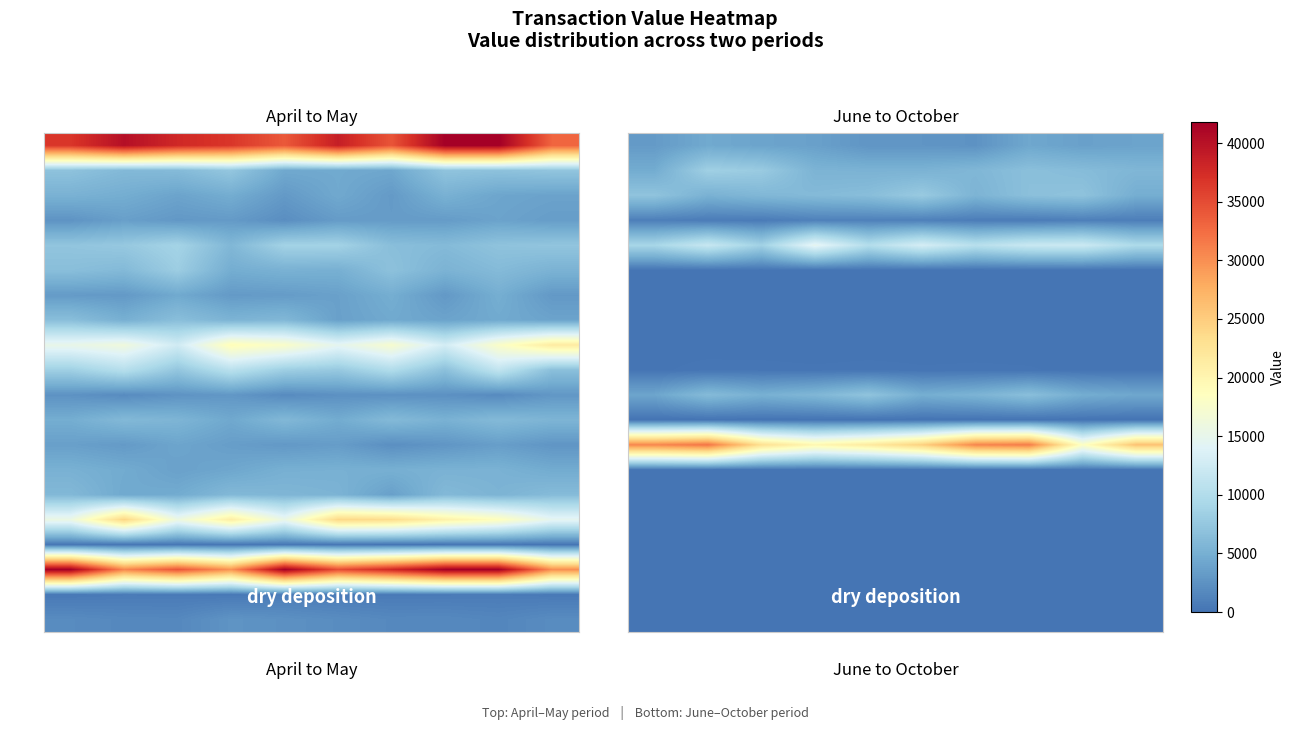

Between 3 and 0, which is larger?

3